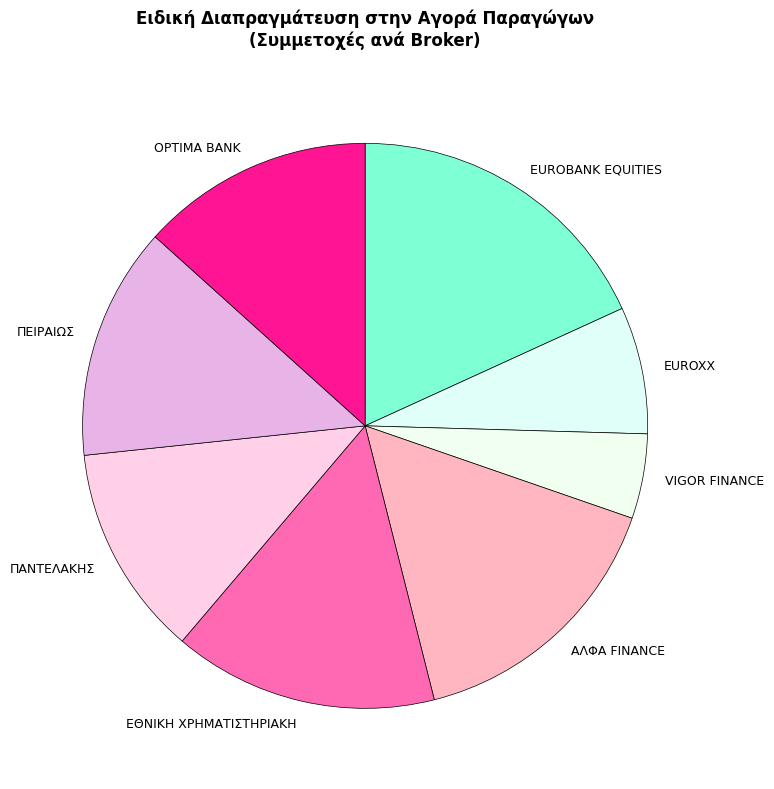

Is there any slice that represents more than half of the pie?

No